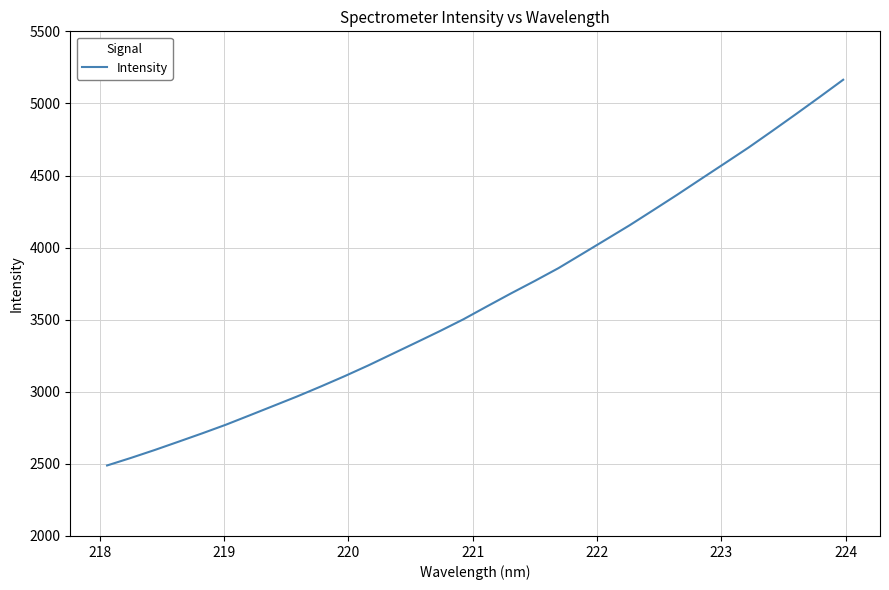

Is this an area chart (filled region under the line)?

No